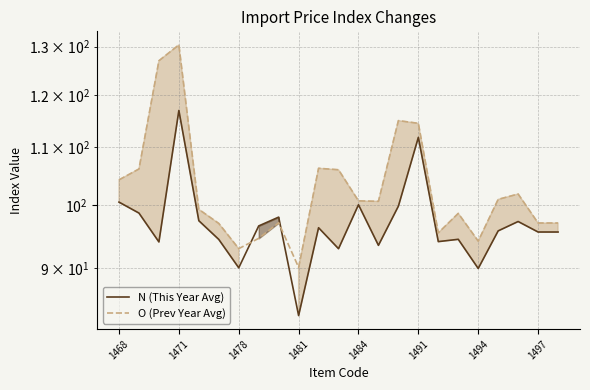

How many data points does each series have?

23